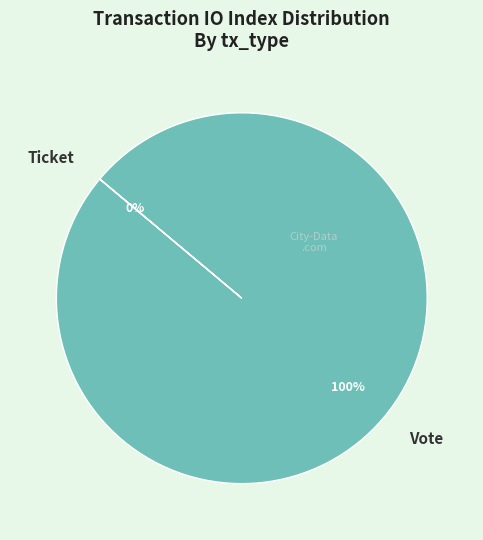

To the nearest percent, what portion does Vote represent?

100%